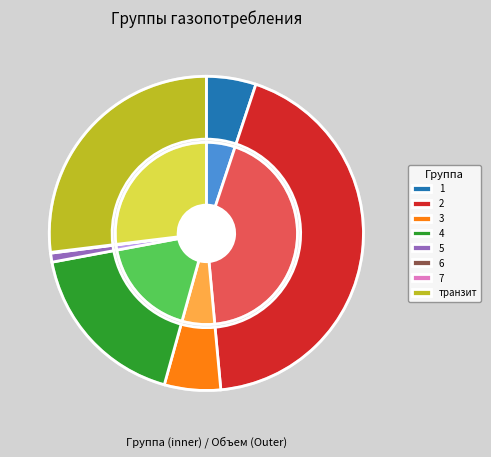

Is there any slice that represents more than half of the pie?

No